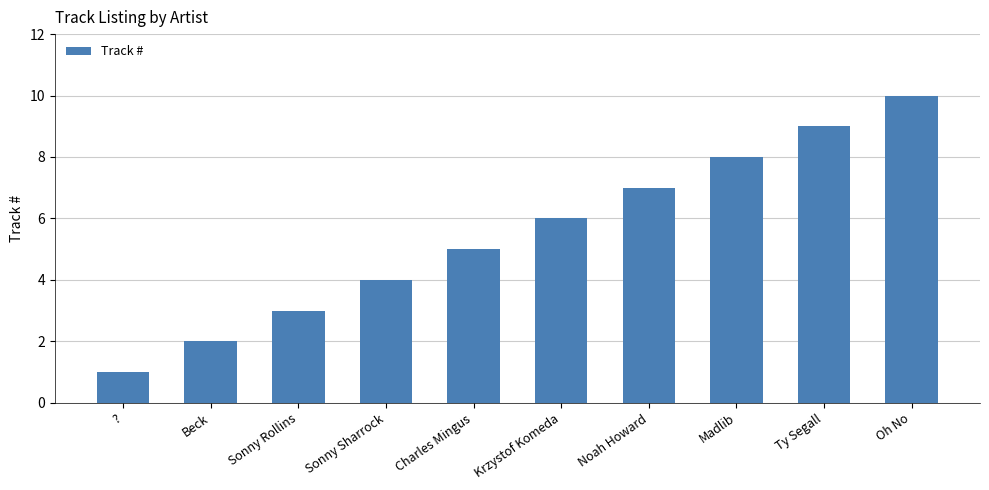

Which label corresponds to the largest value in the chart?

Oh No